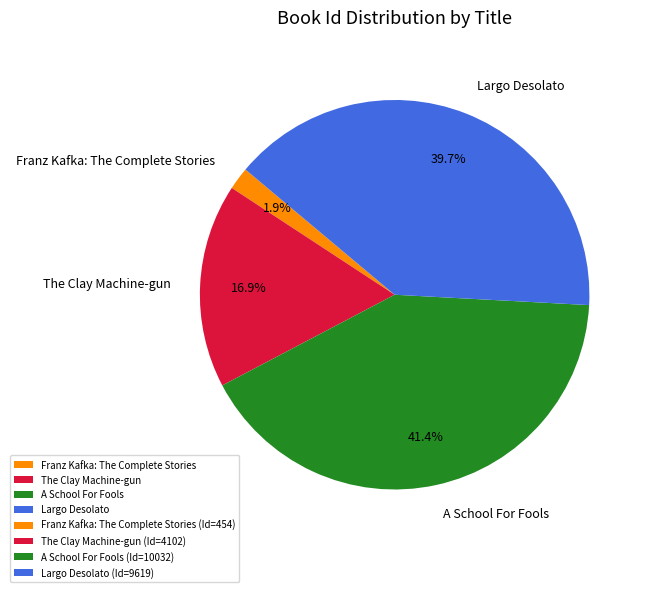

What is the ratio of the value at A School For Fools to the value at The Clay Machine-gun?

2.4